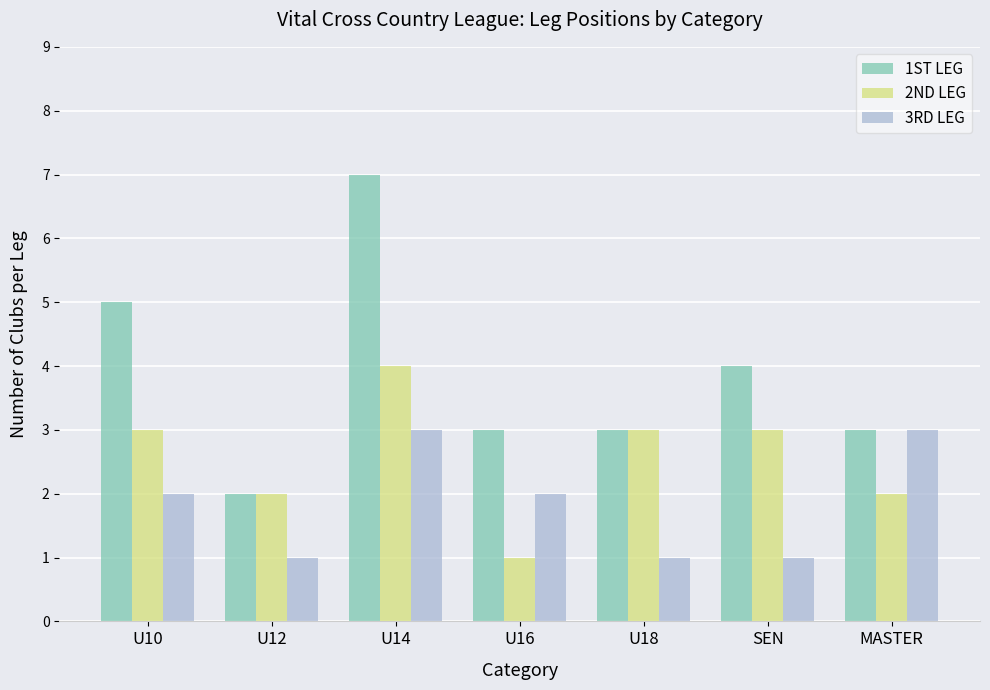

Which series has the largest total across all categories?

1ST LEG